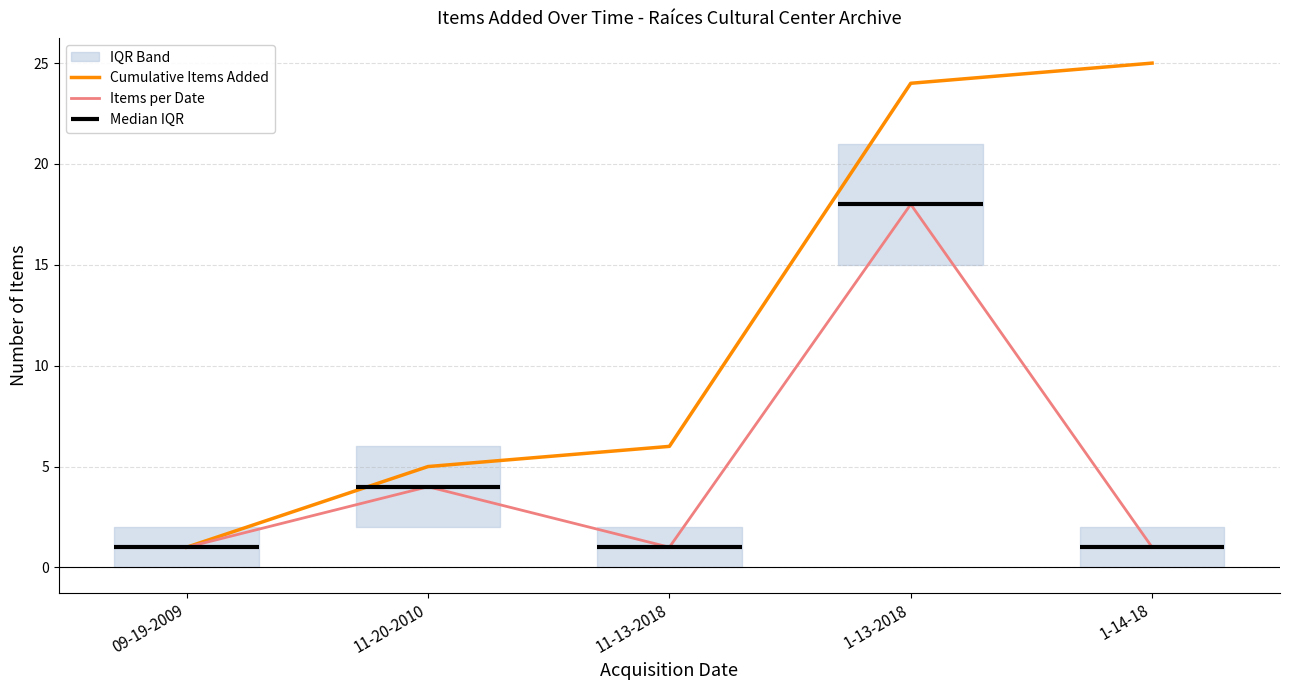

Does the chart display data point markers on the line(s)?

No